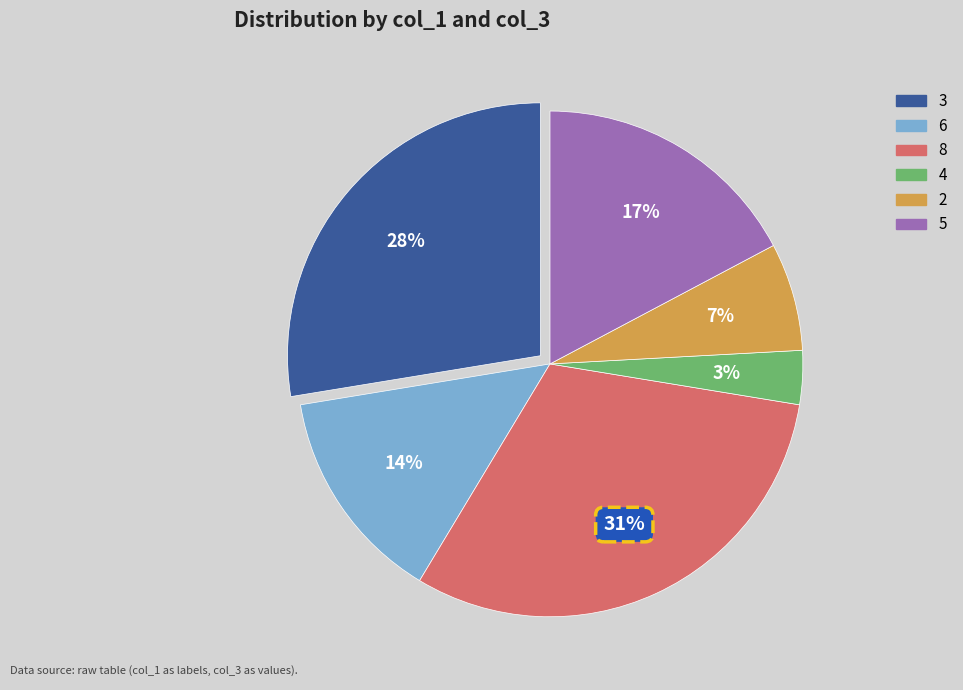

Approximately how many times larger is the value at 3 compared to 2?

4.0